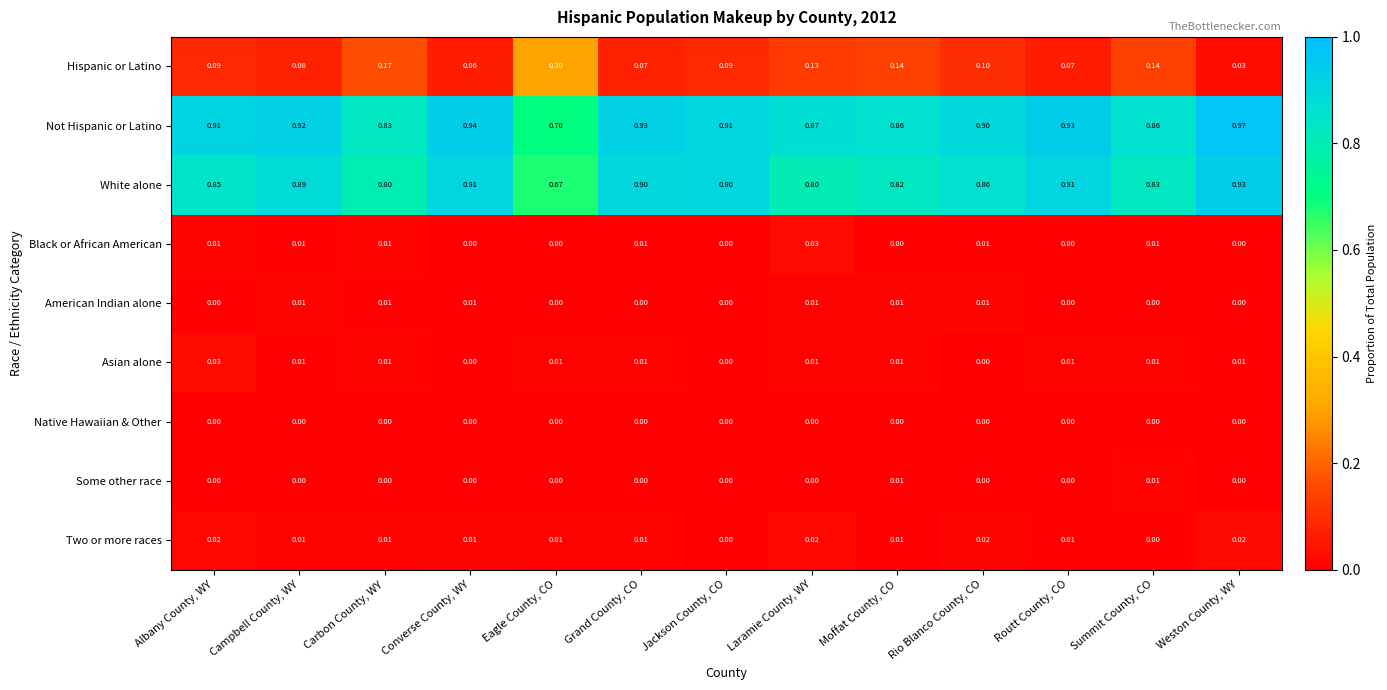

Is the value of Asian alone at Summit County, CO greater than the value of American Indian alone at Grand County, CO?

Yes